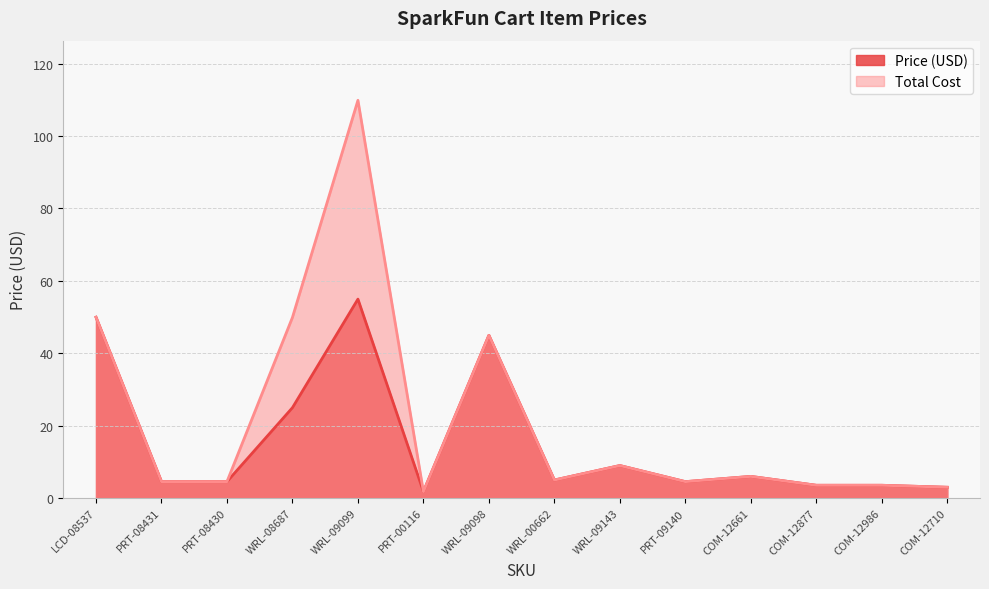

Where is the first local minimum for Price (USD)?

PRT-00116